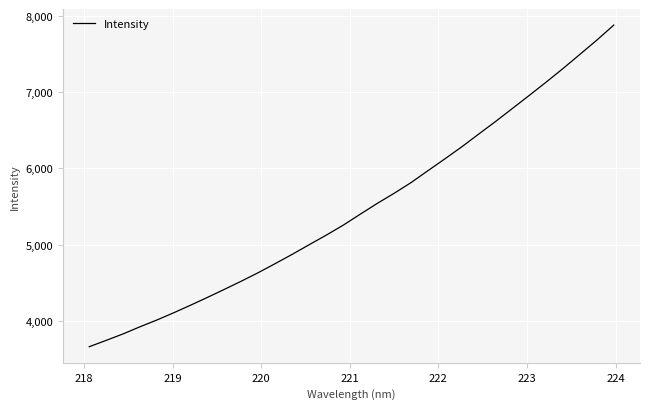

What is the difference between the maximum and minimum values?

4227.6